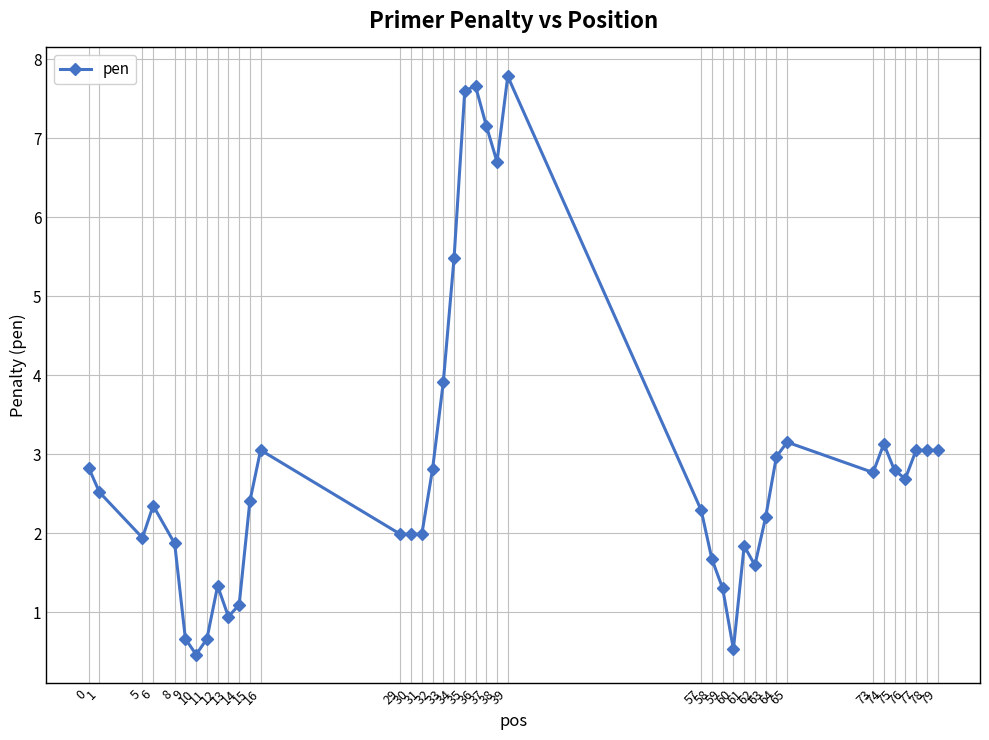

What is the smallest value displayed?

0.5